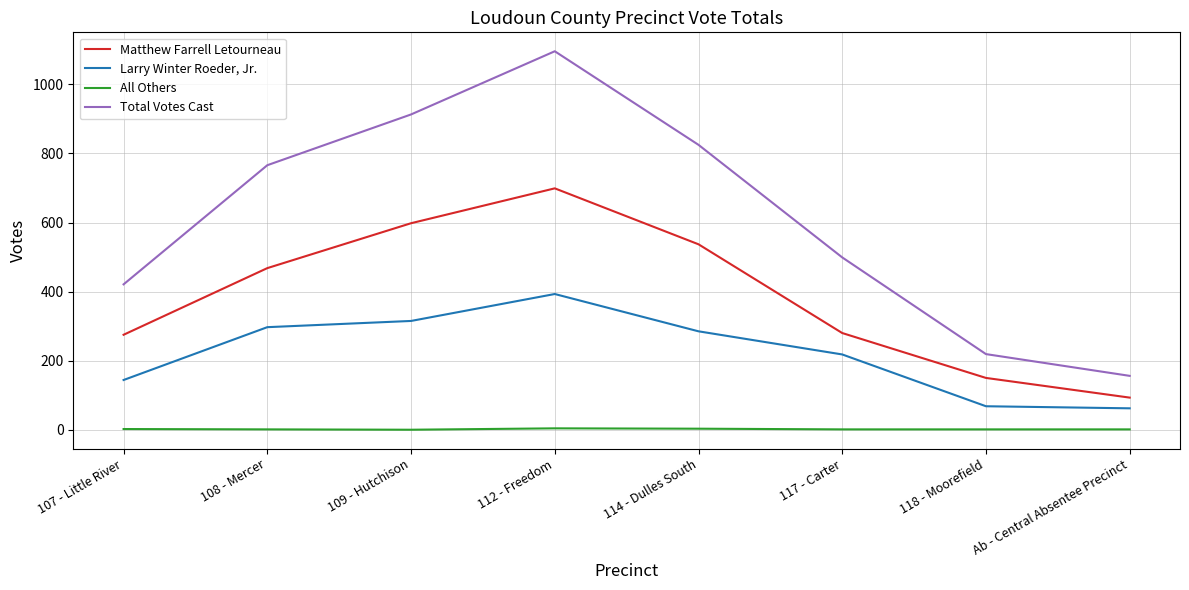

At which label does Total Votes Cast reach its minimum?

Ab - Central Absentee Precinct